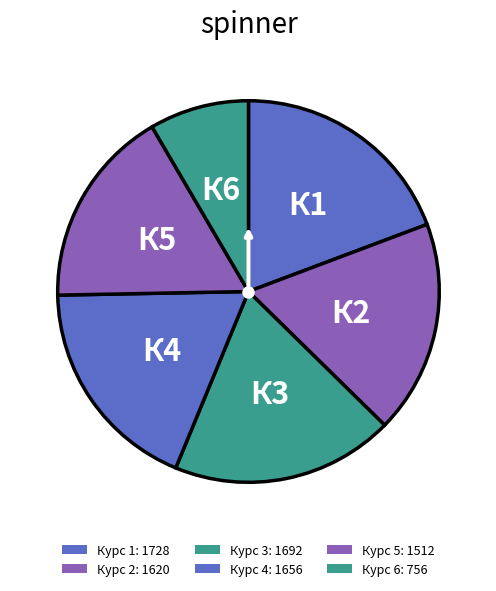

What percentage is the Курс 3 slice, to the nearest percent?

19%